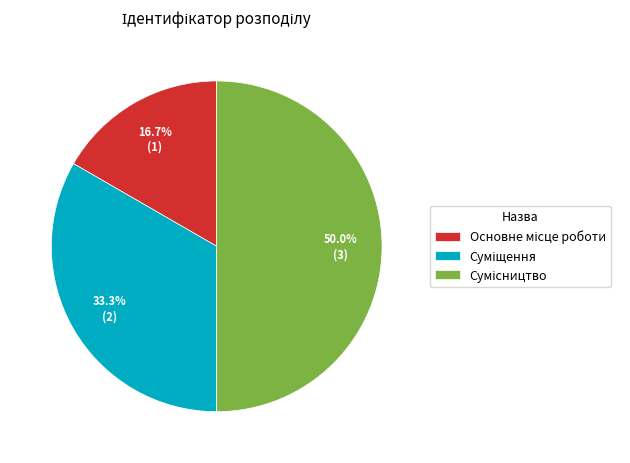

Is it true that Сумісництво is 57% of the pie?

False